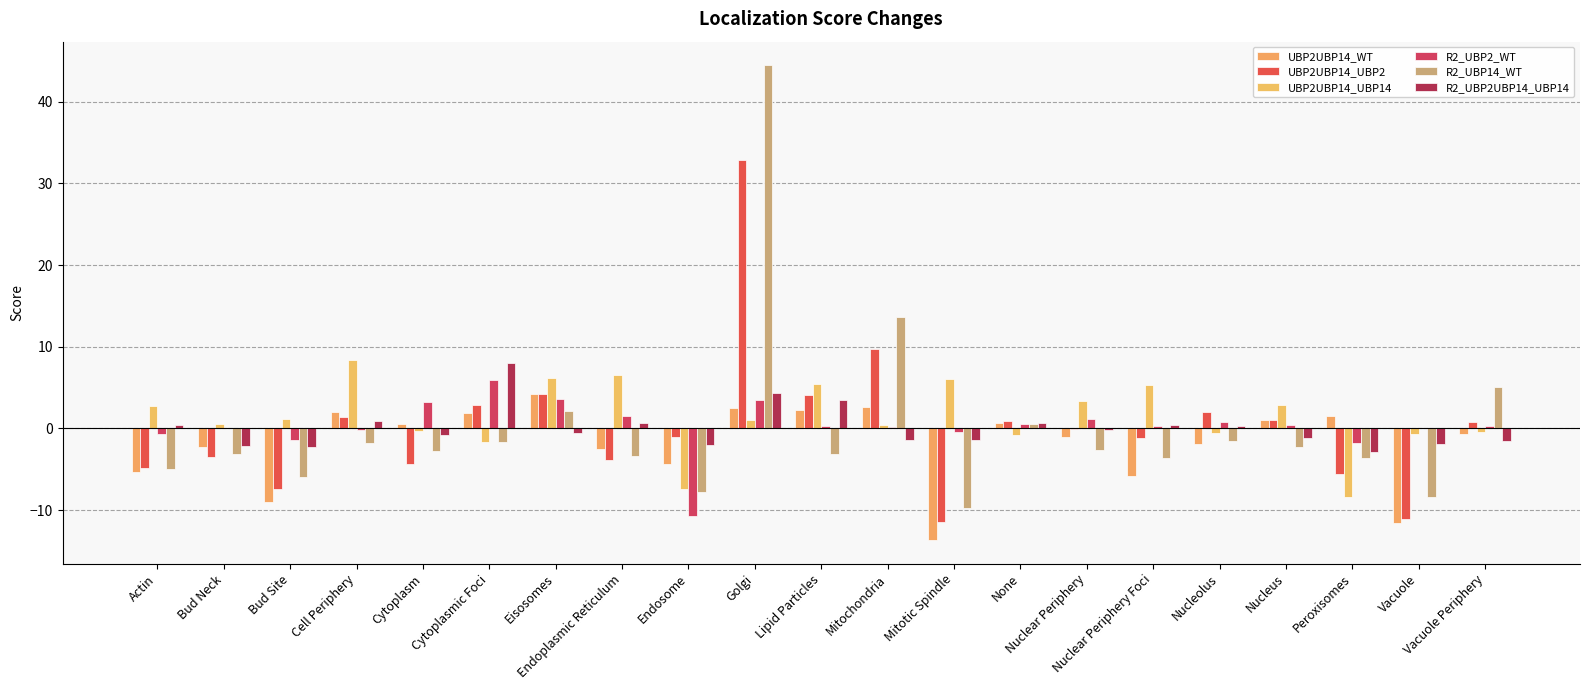

What is the approximate value of UBP2UBP14_UBP2 at Actin?

-4.9